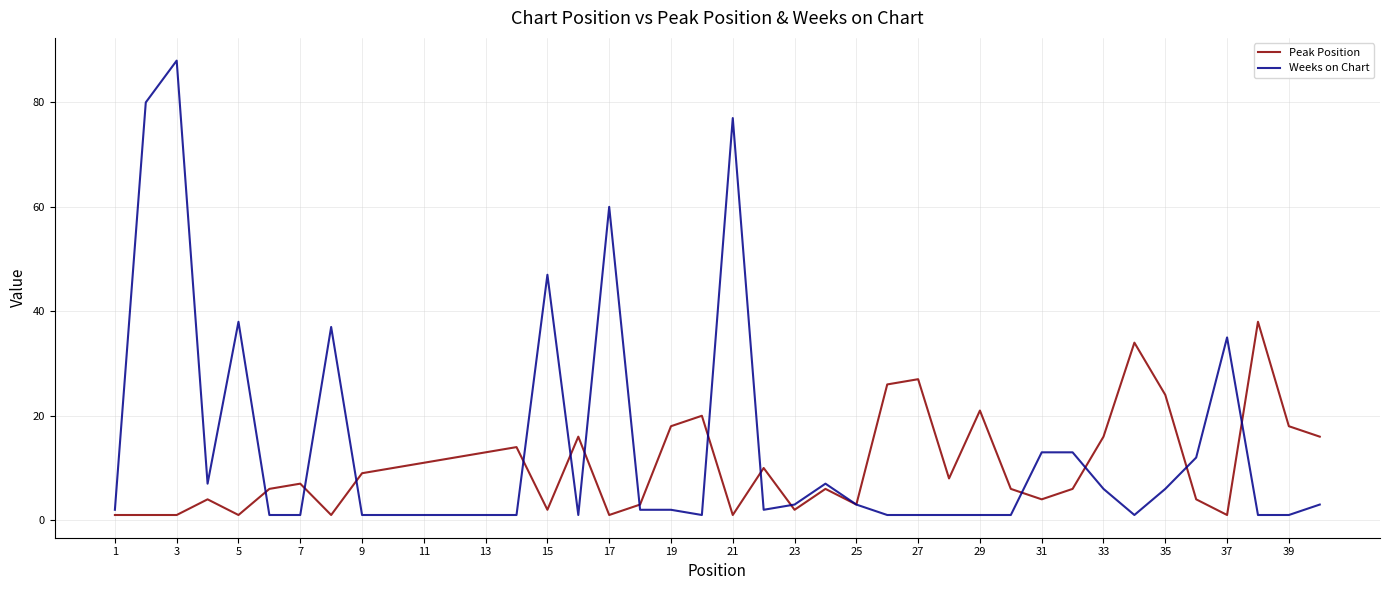

List the series in order of their peak value, lowest first.

Peak Position, Weeks on Chart